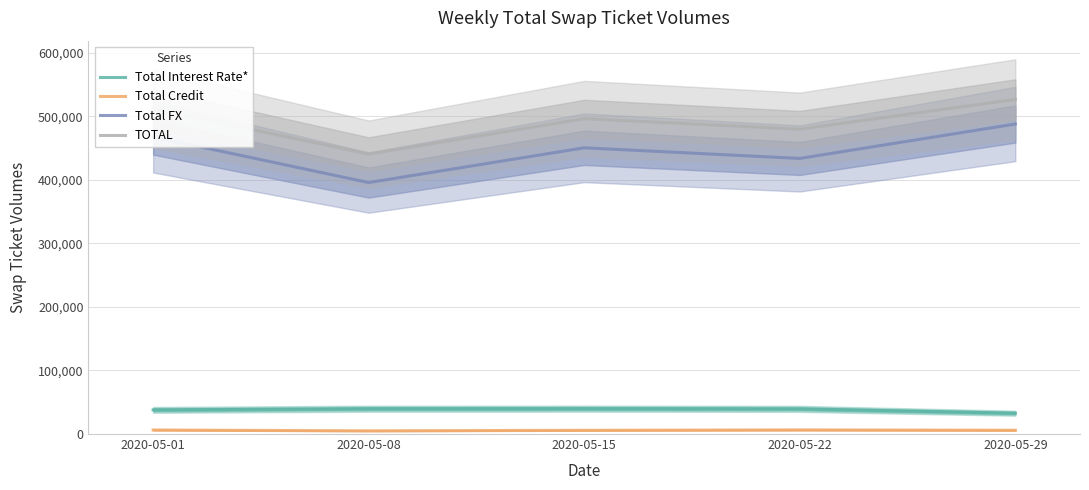

True or false: Total Credit and Total FX intersect in this chart.

False